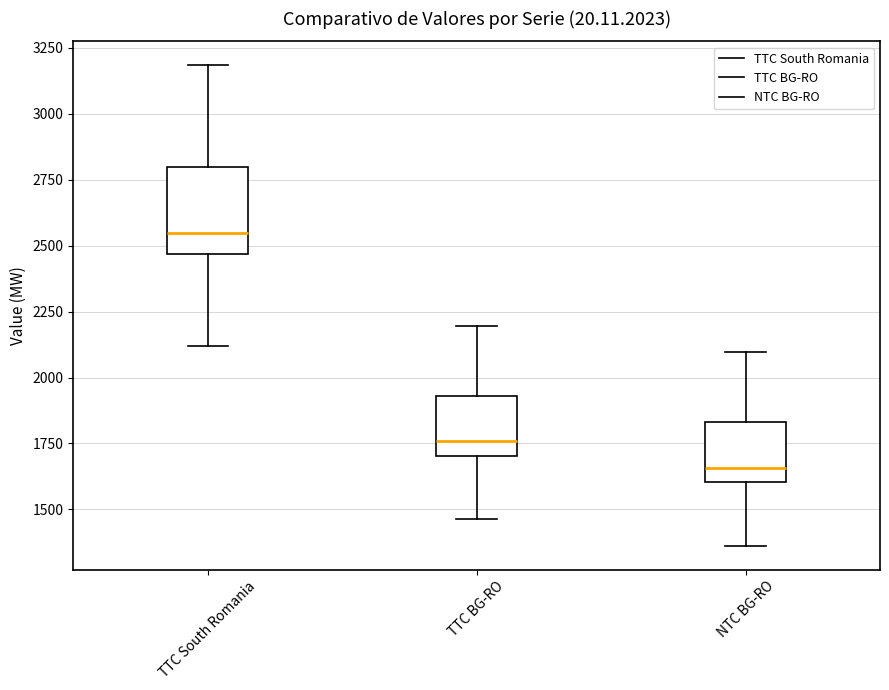

Where is the lower edge of the box for NTC BG-RO on the y-axis? The values are not printed on the chart, so give them approximately, as read against the axis.

1600